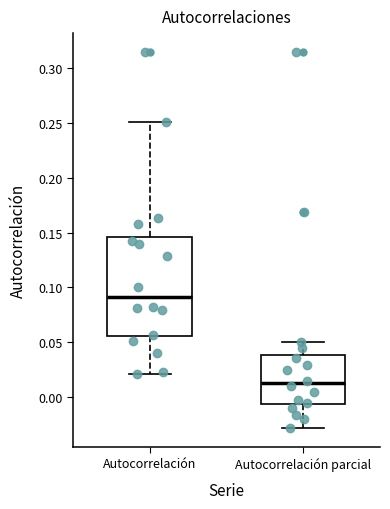

Reading left to right, read every box against the y-axis: the position of its median line, the range the box covers, and the ends of its whiskers. The values are not printed on the chart, so give them approximately, as read against the axis.

Autocorrelación: median 0.090, box 0.055 to 0.145, whiskers 0.020 to 0.250
Autocorrelación parcial: median 0.015, box -0.005 to 0.040, whiskers -0.030 to 0.050